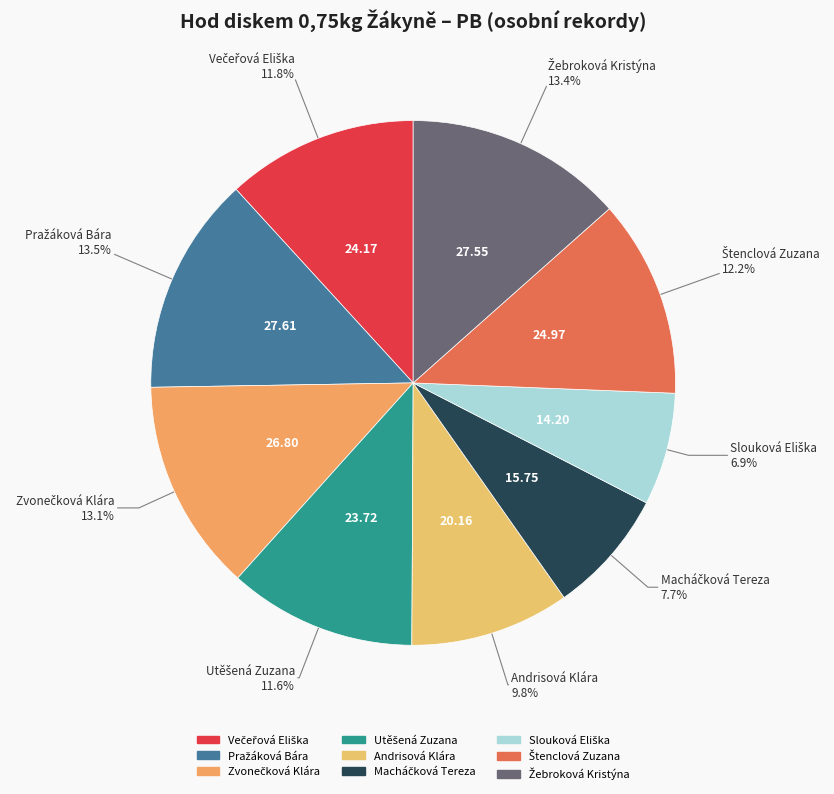

What percentage is NOT represented by Andrisová Klára?

90.2%